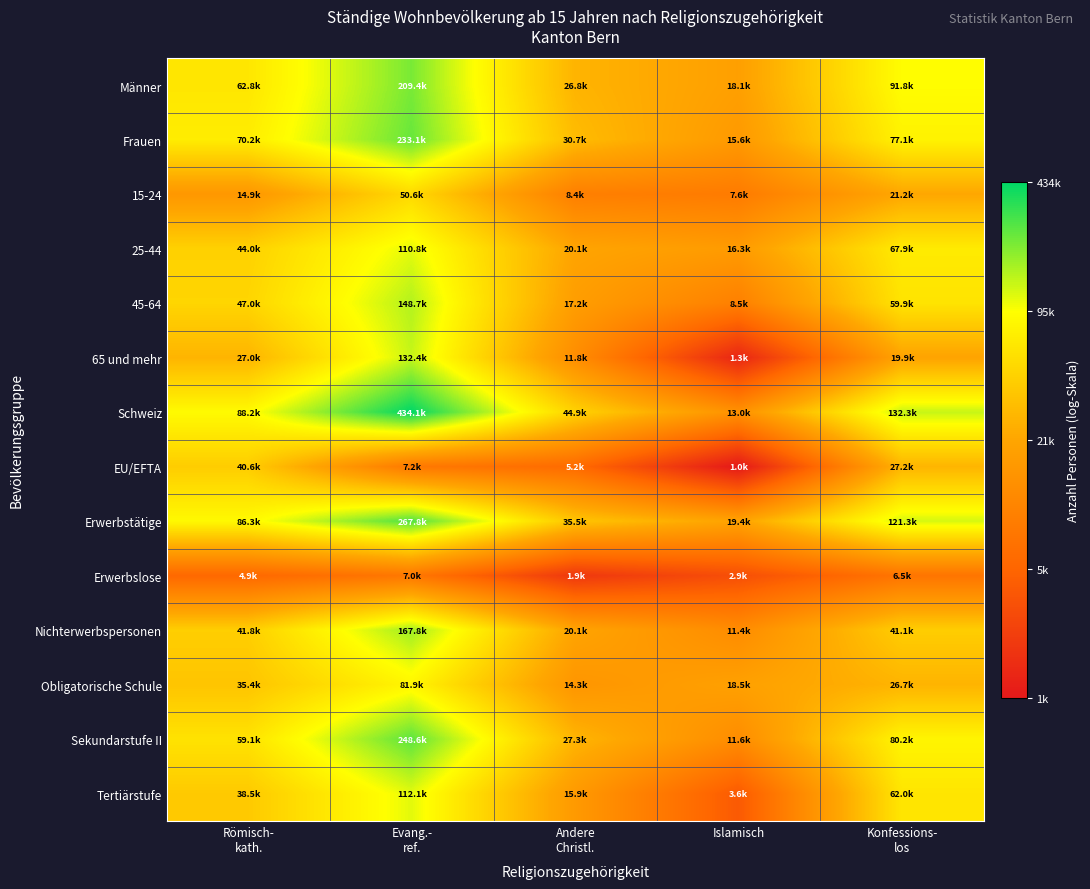

Reading left to right, extract all data points from this chart.

Männer: Römisch-
kath.=11.0	Evang.-
ref.=12.3	Andere
Christl.=10.2	Islamisch=9.8	Konfessions-
los=11.4
Frauen: Römisch-
kath.=11.2	Evang.-
ref.=12.4	Andere
Christl.=10.3	Islamisch=9.7	Konfessions-
los=11.3
15-24: Römisch-
kath.=9.6	Evang.-
ref.=10.8	Andere
Christl.=9.0	Islamisch=8.9	Konfessions-
los=10.0
25-44: Römisch-
kath.=10.7	Evang.-
ref.=11.6	Andere
Christl.=9.9	Islamisch=9.7	Konfessions-
los=11.1
45-64: Römisch-
kath.=10.8	Evang.-
ref.=11.9	Andere
Christl.=9.8	Islamisch=9.0	Konfessions-
los=11.0
65 und mehr: Römisch-
kath.=10.2	Evang.-
ref.=11.8	Andere
Christl.=9.4	Islamisch=7.2	Konfessions-
los=9.9
Schweiz: Römisch-
kath.=11.4	Evang.-
ref.=13.0	Andere
Christl.=10.7	Islamisch=9.5	Konfessions-
los=11.8
EU/EFTA: Römisch-
kath.=10.6	Evang.-
ref.=8.9	Andere
Christl.=8.6	Islamisch=6.9	Konfessions-
los=10.2
Erwerbstätige: Römisch-
kath.=11.4	Evang.-
ref.=12.5	Andere
Christl.=10.5	Islamisch=9.9	Konfessions-
los=11.7
Erwerbslose: Römisch-
kath.=8.5	Evang.-
ref.=8.9	Andere
Christl.=7.5	Islamisch=8.0	Konfessions-
los=8.8
Nichterwerbspersonen: Römisch-
kath.=10.6	Evang.-
ref.=12.0	Andere
Christl.=9.9	Islamisch=9.3	Konfessions-
los=10.6
Obligatorische Schule: Römisch-
kath.=10.5	Evang.-
ref.=11.3	Andere
Christl.=9.6	Islamisch=9.8	Konfessions-
los=10.2
Sekundarstufe II: Römisch-
kath.=11.0	Evang.-
ref.=12.4	Andere
Christl.=10.2	Islamisch=9.4	Konfessions-
los=11.3
Tertiärstufe: Römisch-
kath.=10.6	Evang.-
ref.=11.6	Andere
Christl.=9.7	Islamisch=8.2	Konfessions-
los=11.0